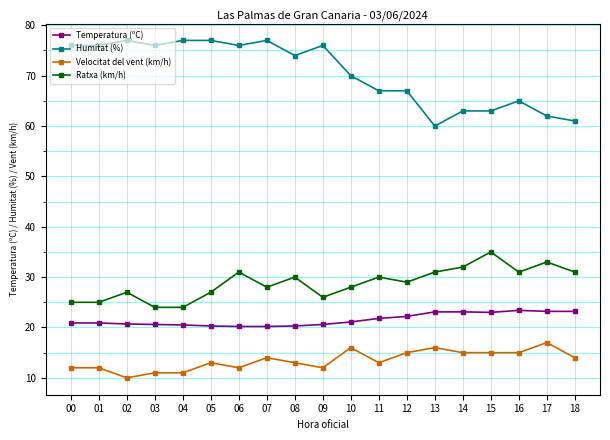

What is the total value across all series at 02?

134.7